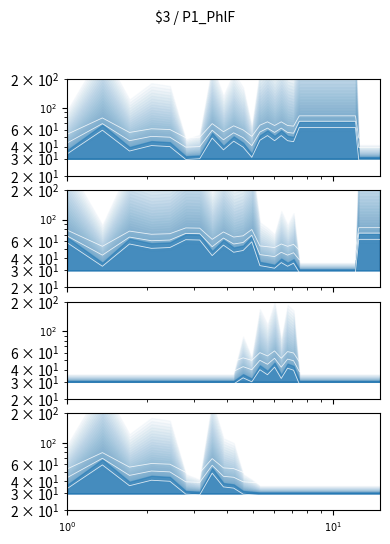

True or false: waterArea and noDataArea intersect in this chart.

False